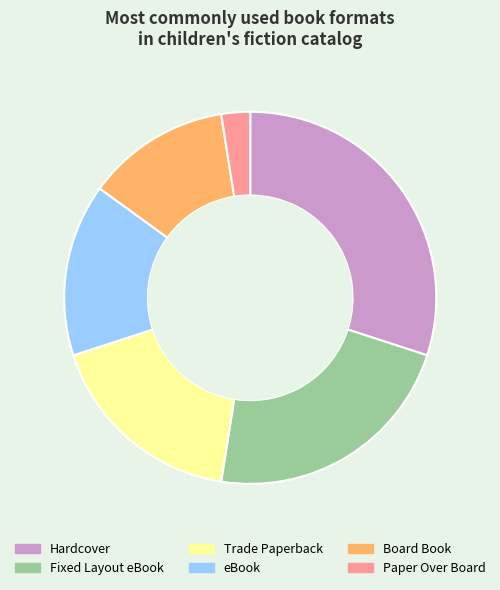

Which slice is the largest?

Hardcover